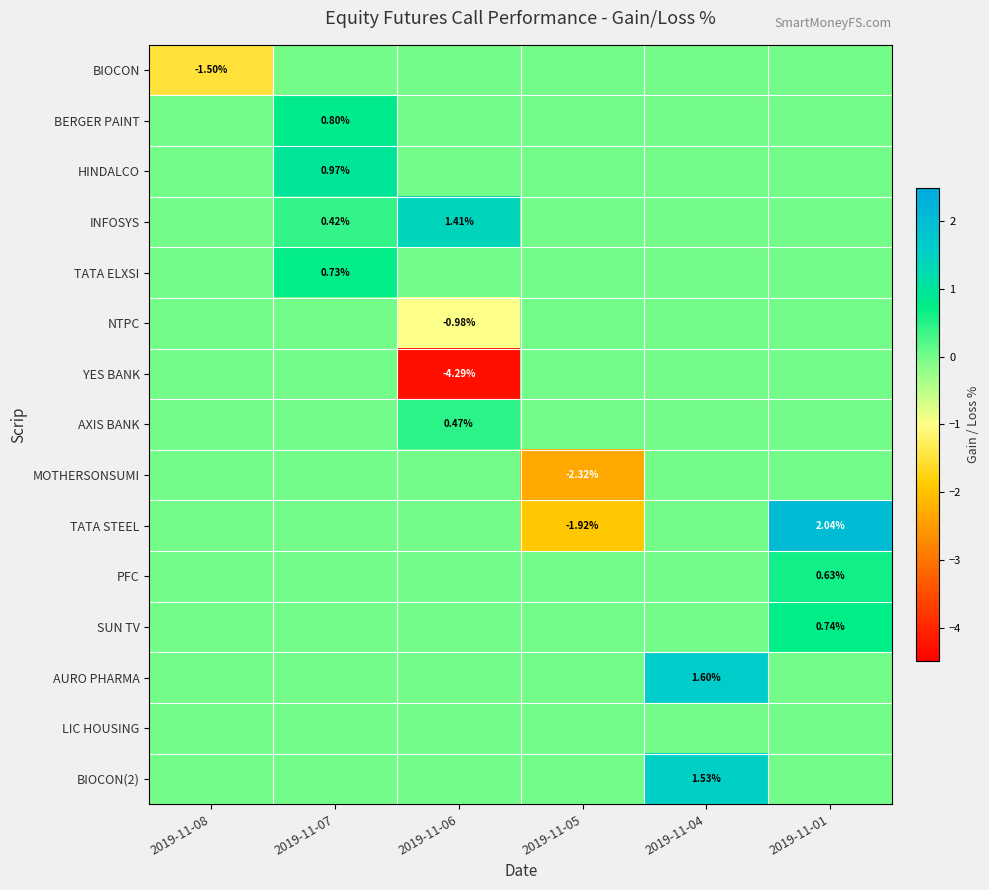

What is the difference between the maximum and second lowest values in the HINDALCO series?

1.0